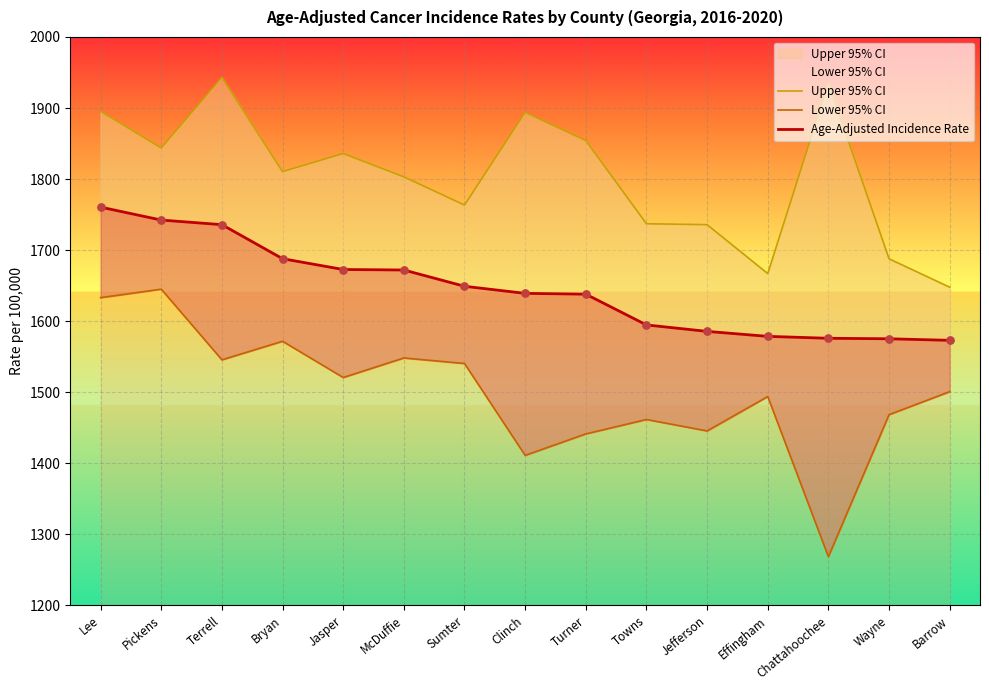

What is the total value across all series at Chattahoochee?

4779.3